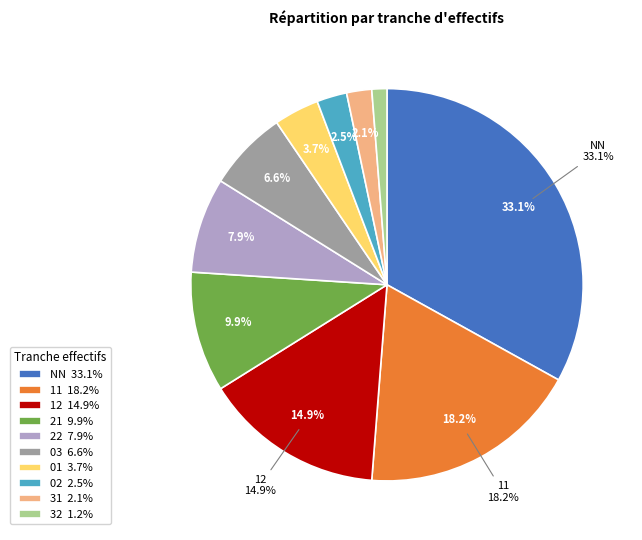

Which category has the biggest portion of the pie?

NN